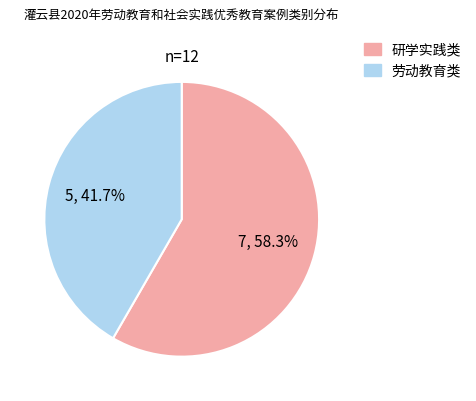

What percentage is the 劳动教育类 slice, to the nearest percent?

42%